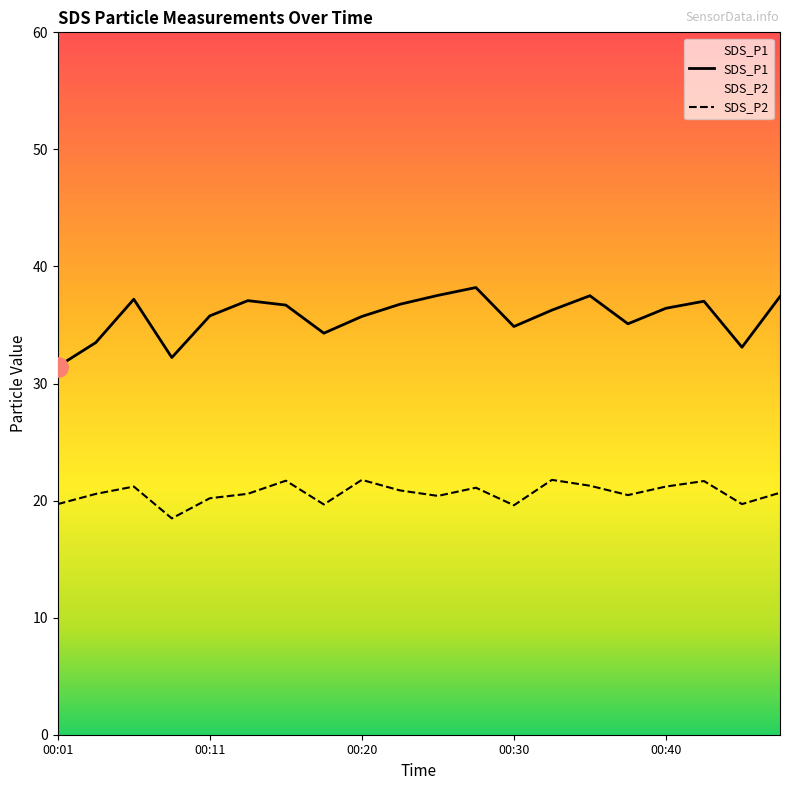

True or false: SDS_P2 has more than 2 interior local peaks.

True